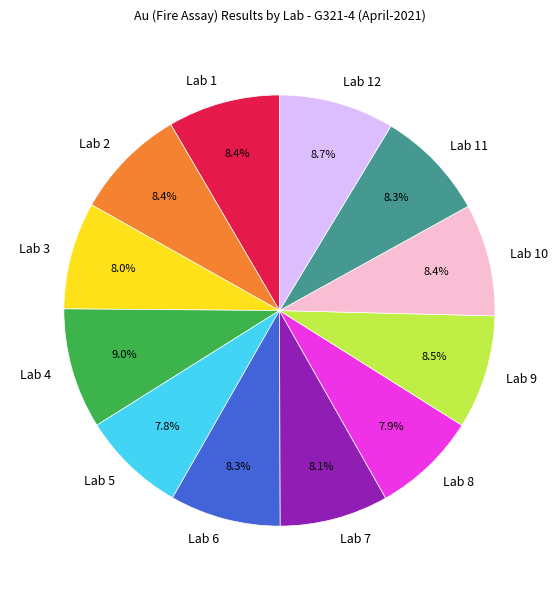

To the nearest percent, what is the combined percentage of Lab 10 and Lab 9?

17%